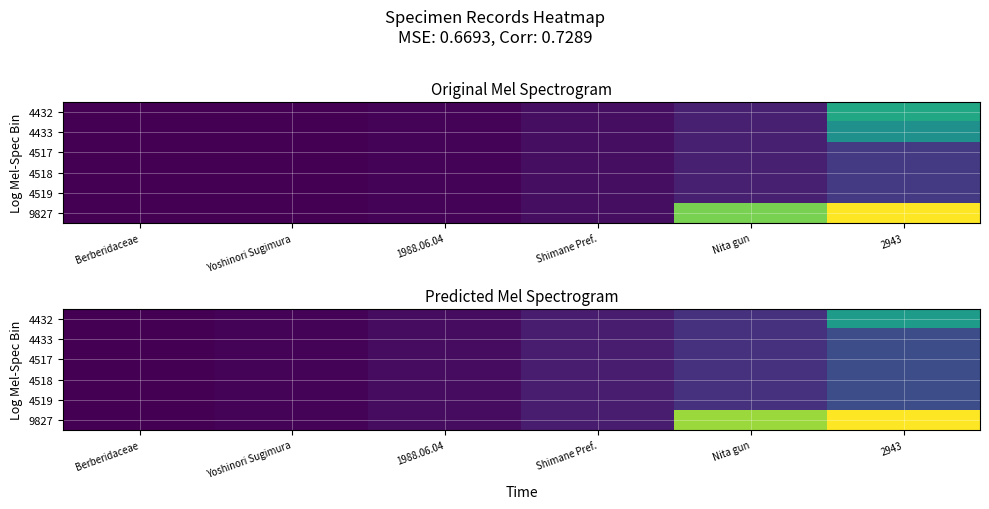

The 9827 series shows 0.1 at Shimane Pref.. True or false?

True